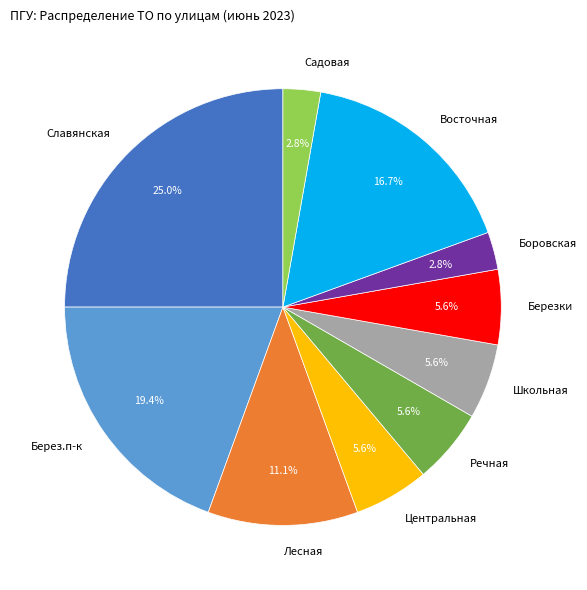

What is the ratio of the value at Берез.п-к to the value at Славянская?

0.8